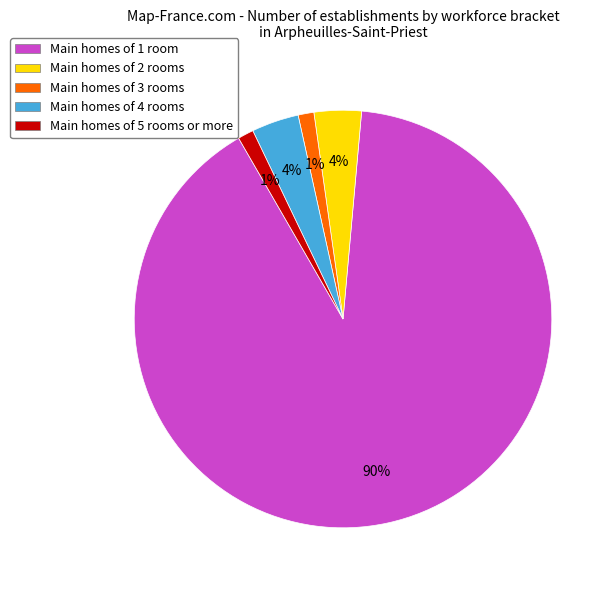

What percentage is the Main homes of 4 rooms slice, to the nearest percent?

4%